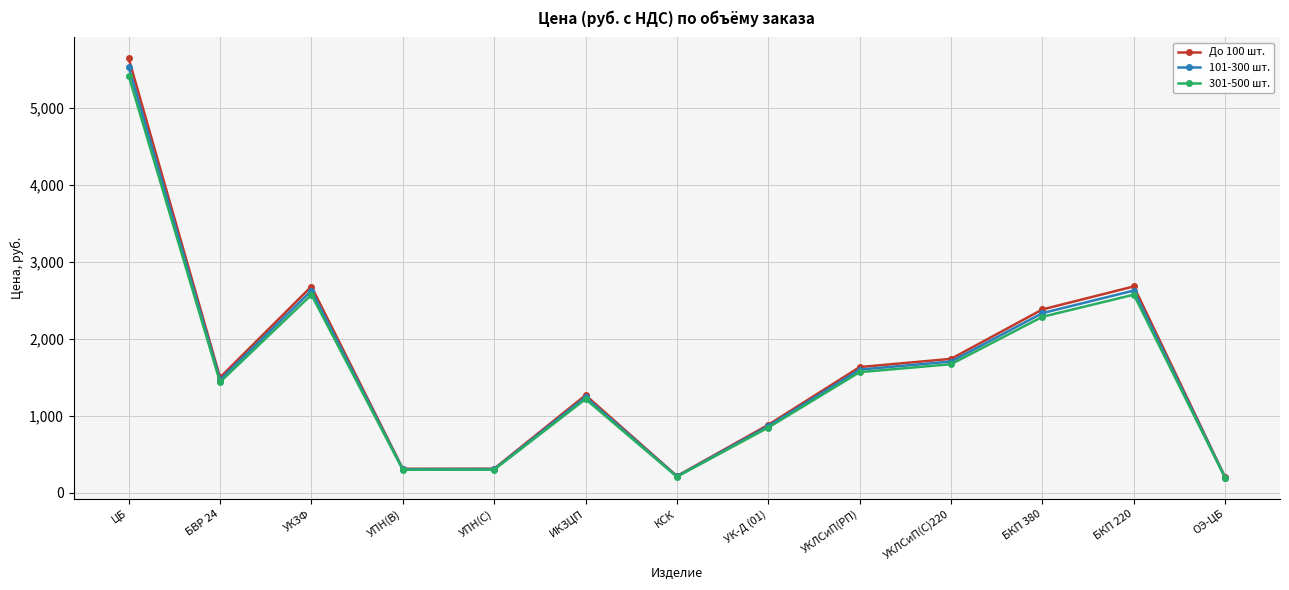

True or false: 301-500 шт. has more than 1 interior local peaks.

True